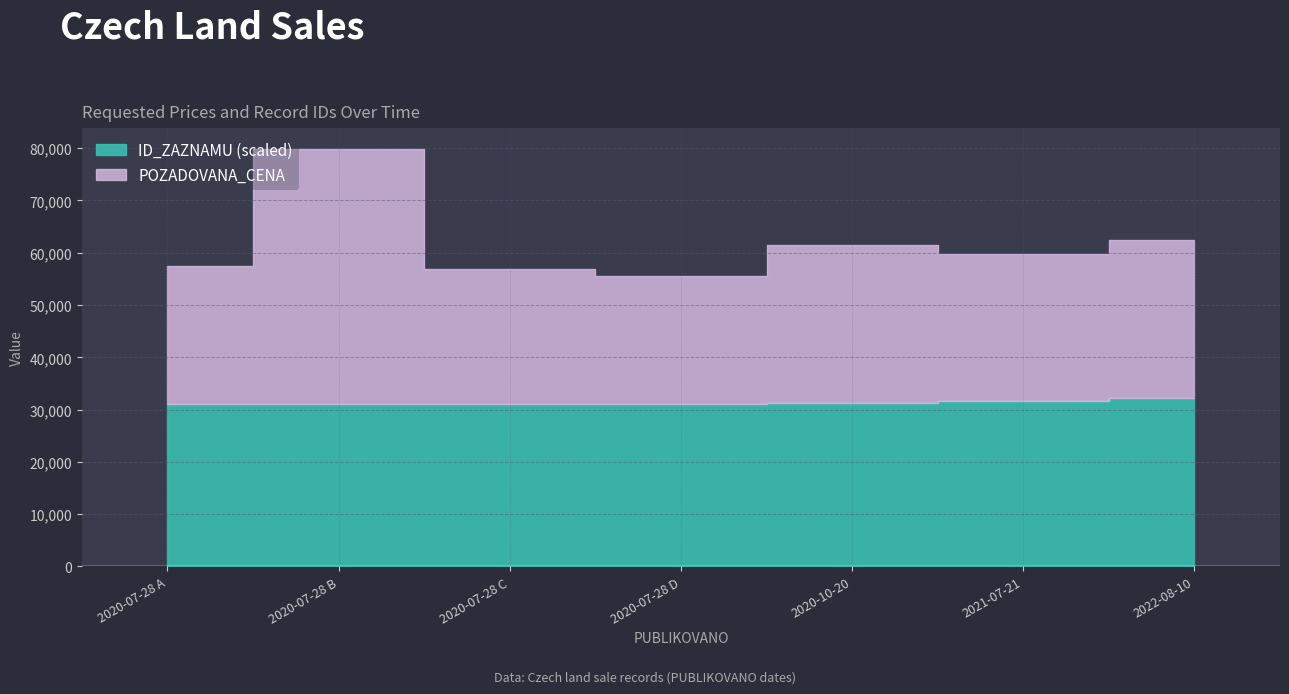

Rank the categories by value from highest to lowest.

2022-08-10, 2021-07-21, 2020-10-20, 2020-07-28 D, 2020-07-28 B, 2020-07-28 C, 2020-07-28 A